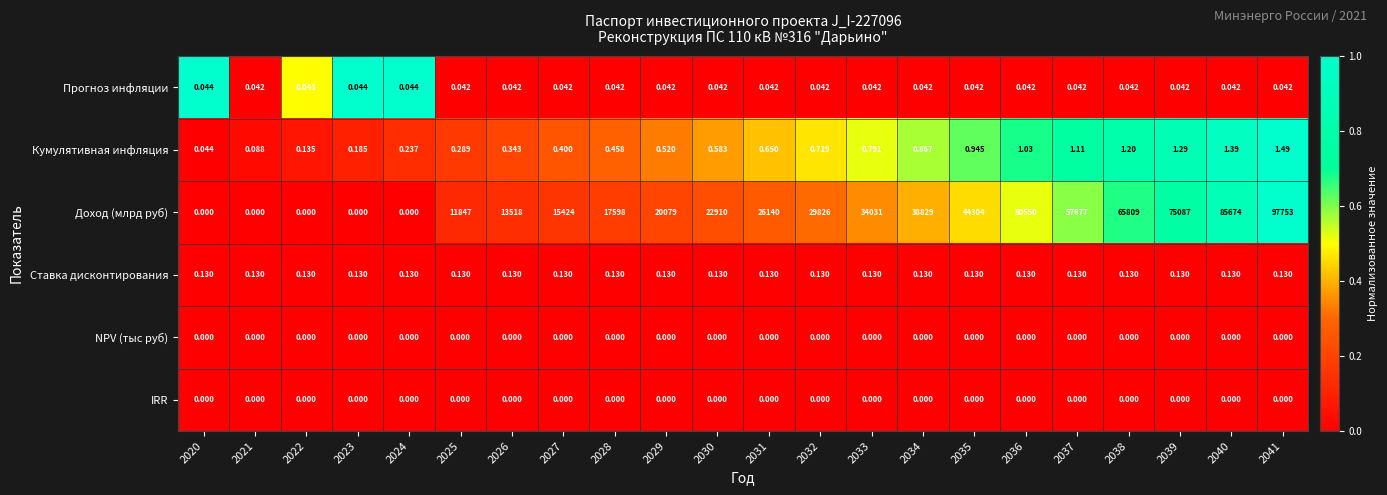

Which series changed the most between 2029 and 2041?

Доход (млрд руб)